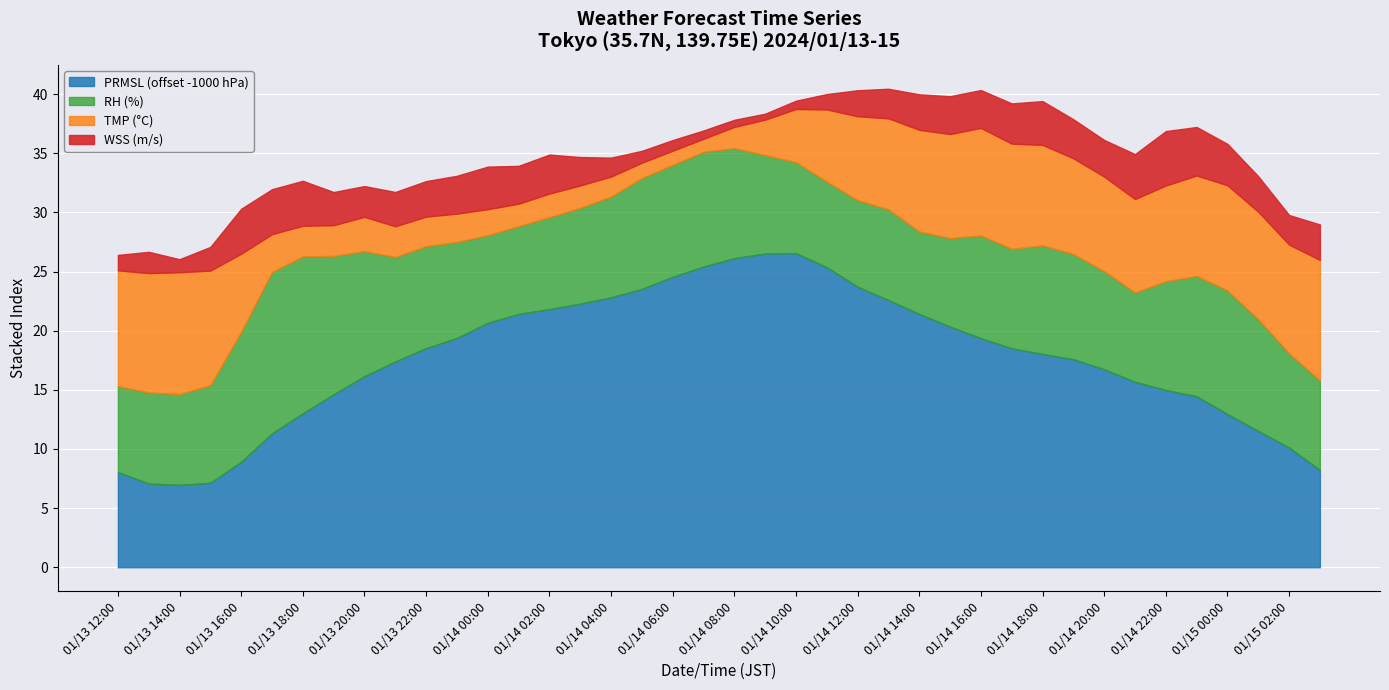

At which category does the chart reach its minimum across all series?

01/14 09:00